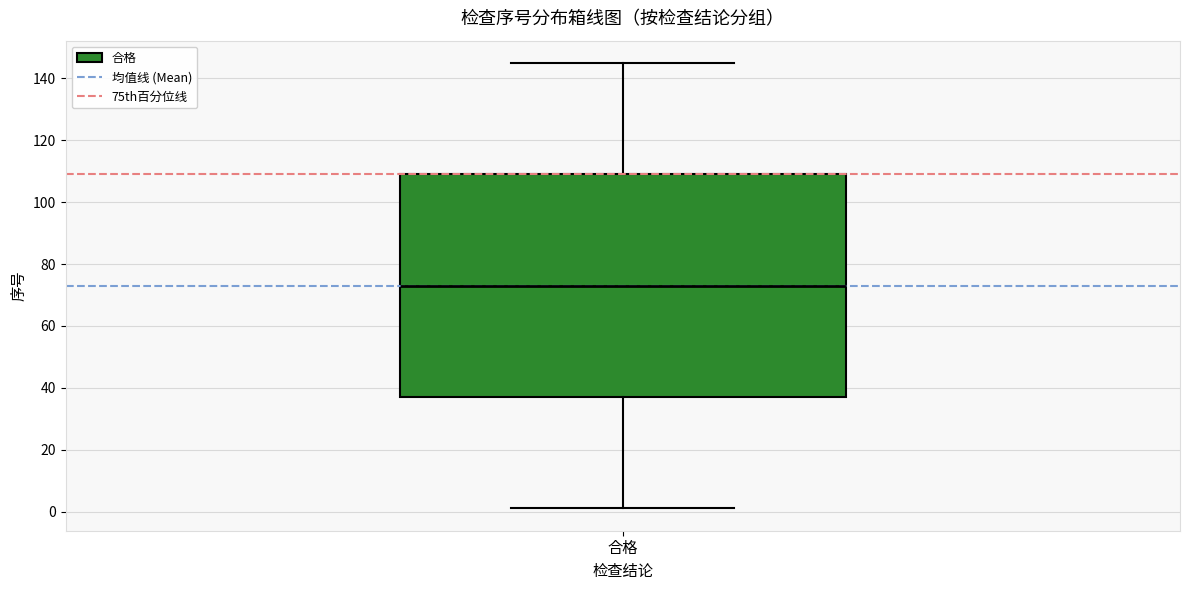

Where is the upper edge of the box for 合格 on the y-axis? The values are not printed on the chart, so give them approximately, as read against the axis.

110